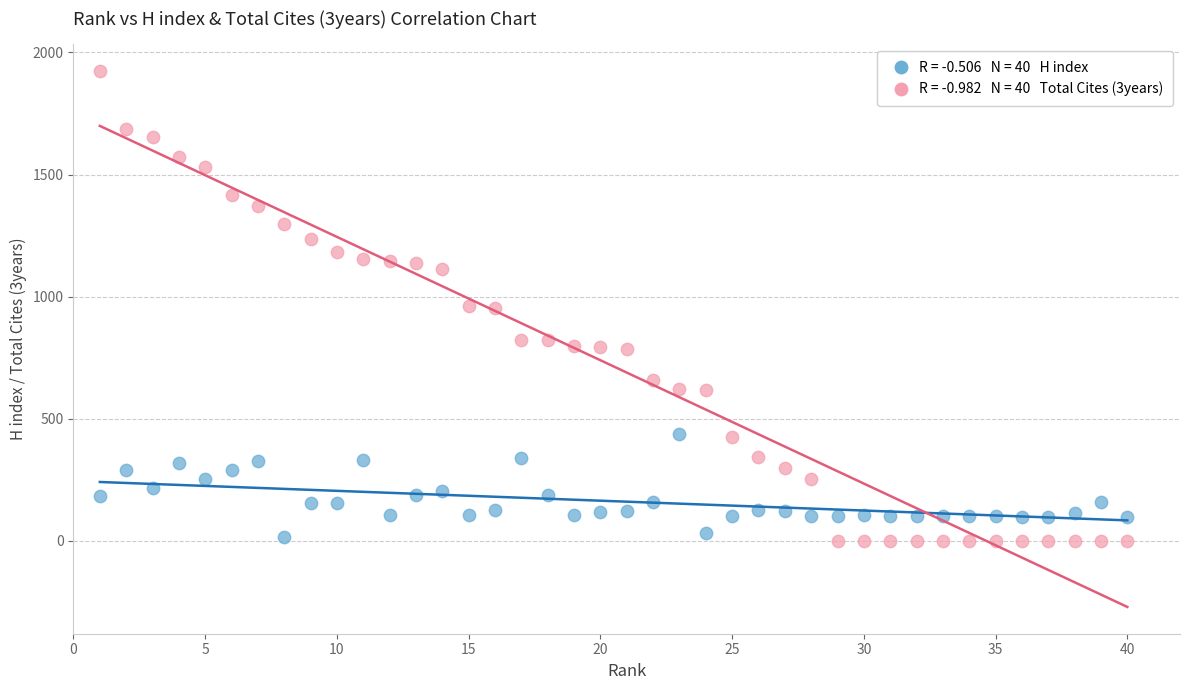

Across all data points, what is the range of Y values (max minus min)?

1924